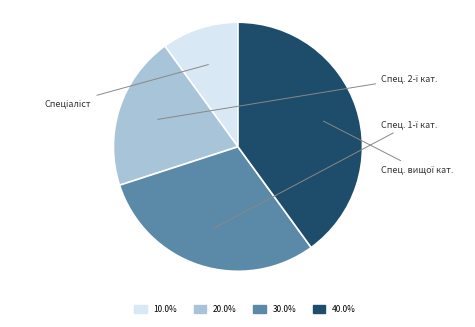

Do 30.0% and 40.0% together represent more than half of the pie?

Yes